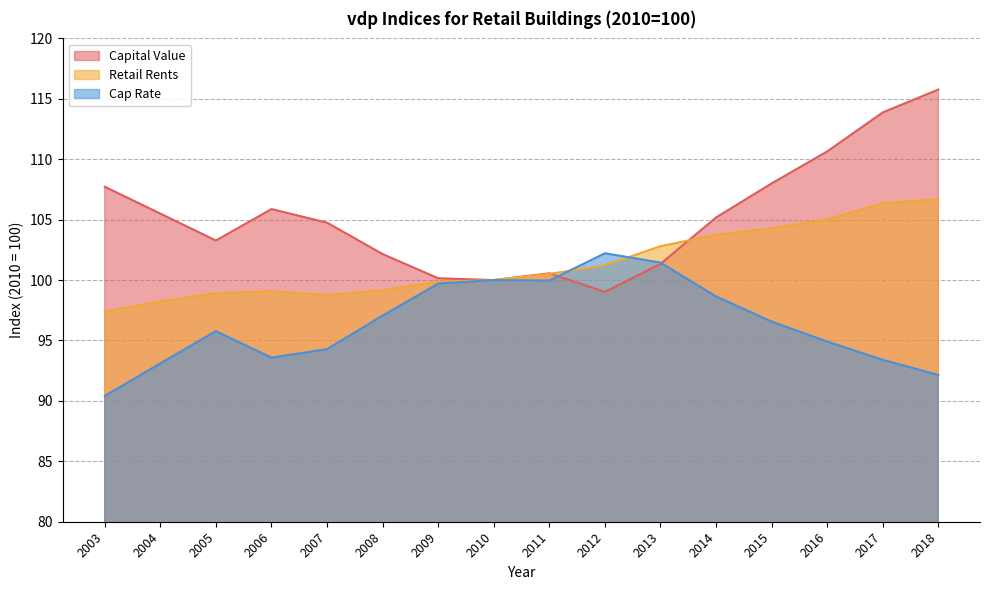

What is the value of the Capital Value point at the 10th from the left?

99.0